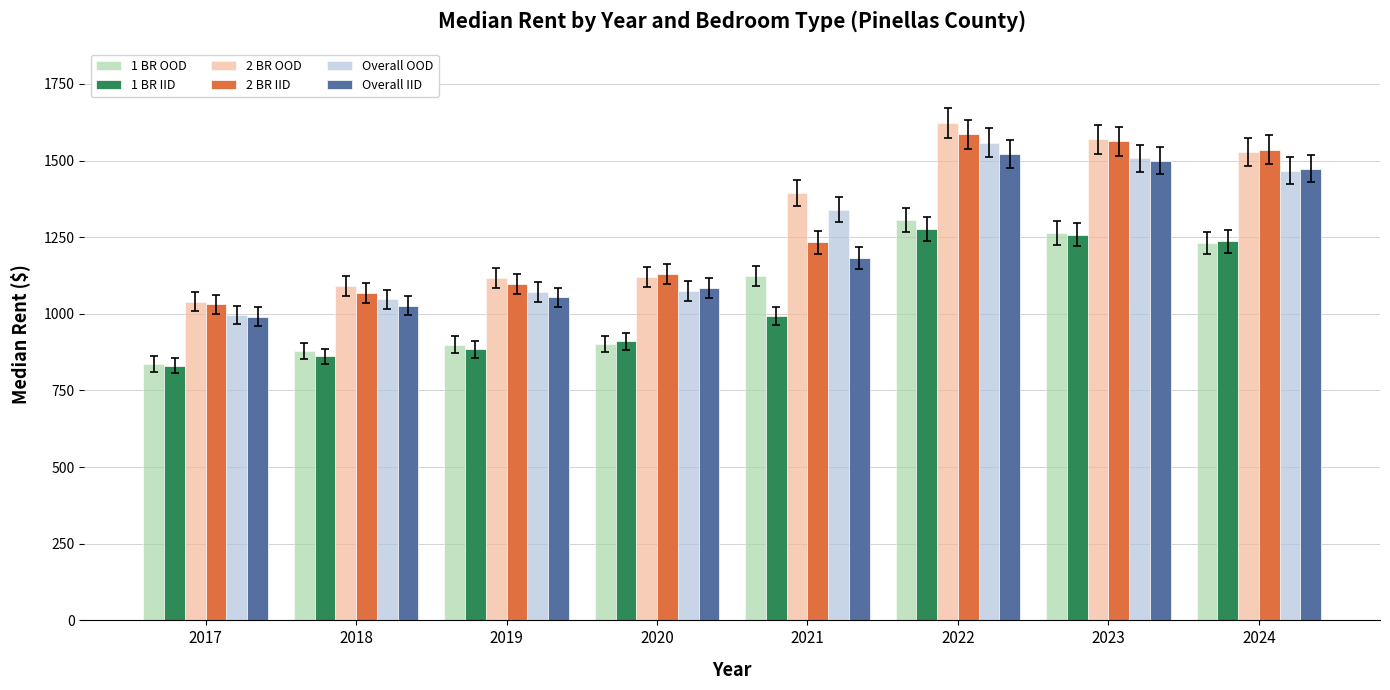

How many bars are there in total?

48